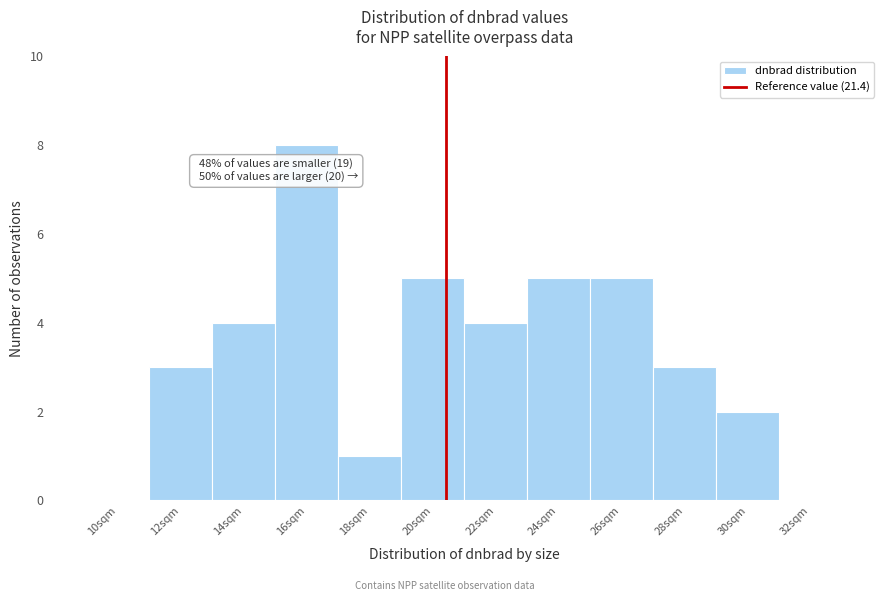

Reading left to right, transcribe all the data shown in this chart.

10sqm=0	12sqm=3	14sqm=4	16sqm=8	18sqm=1	20sqm=5	22sqm=4	24sqm=5	26sqm=5	28sqm=3	30sqm=2	32sqm=0